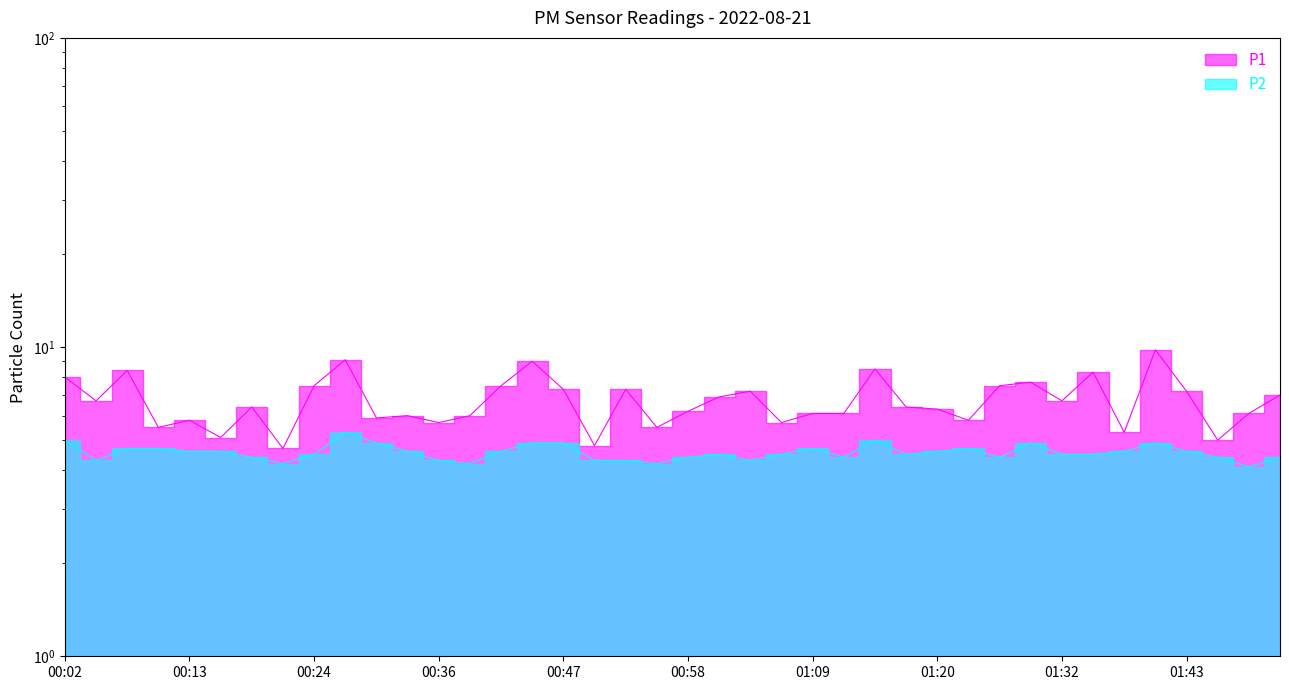

At which category is the sum across all series the highest?

01:40